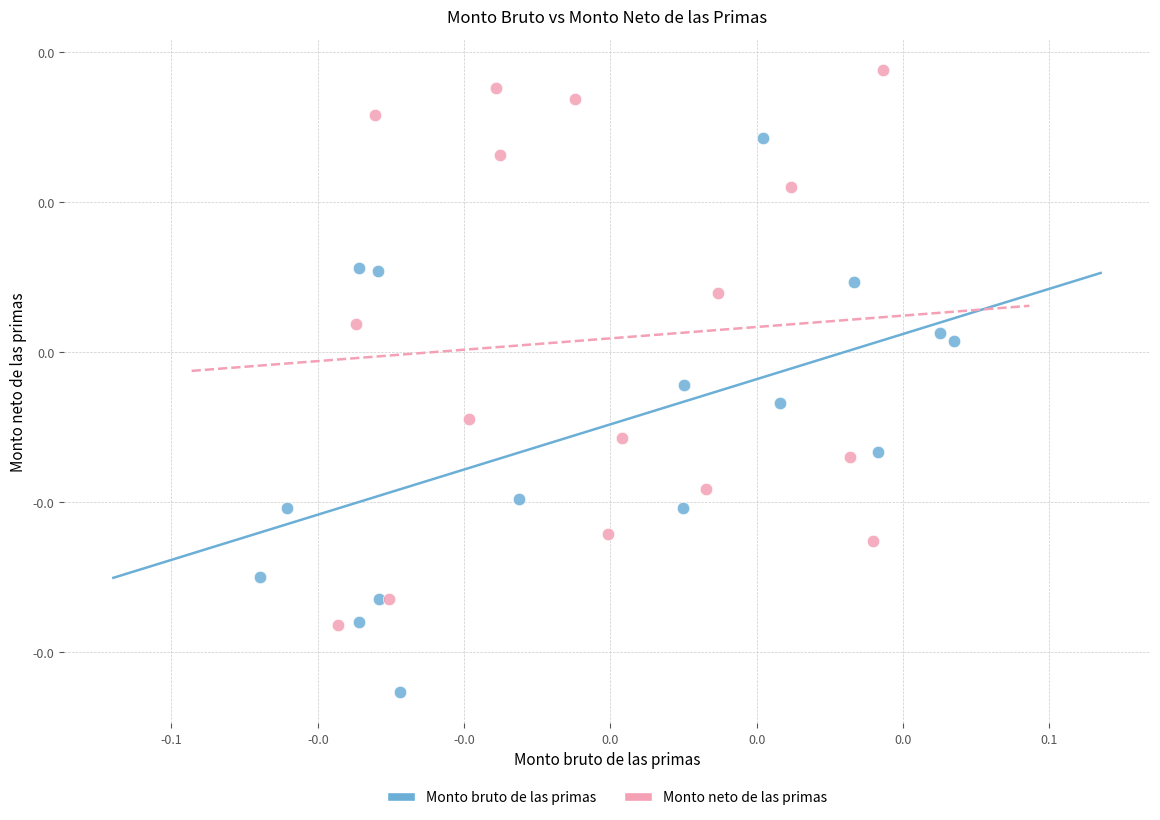

What are all the series names shown in the legend?

Monto bruto de las primas, Monto neto de las primas